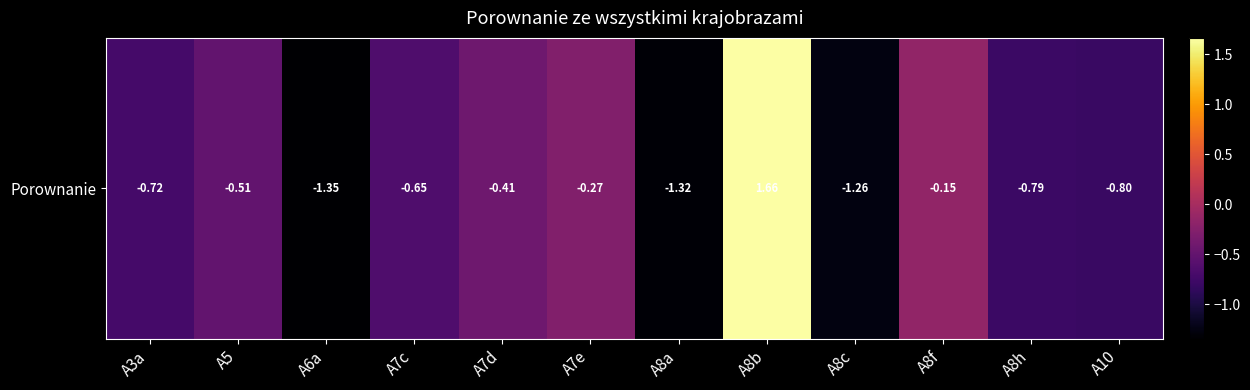

What is the sum of all values?

-6.6